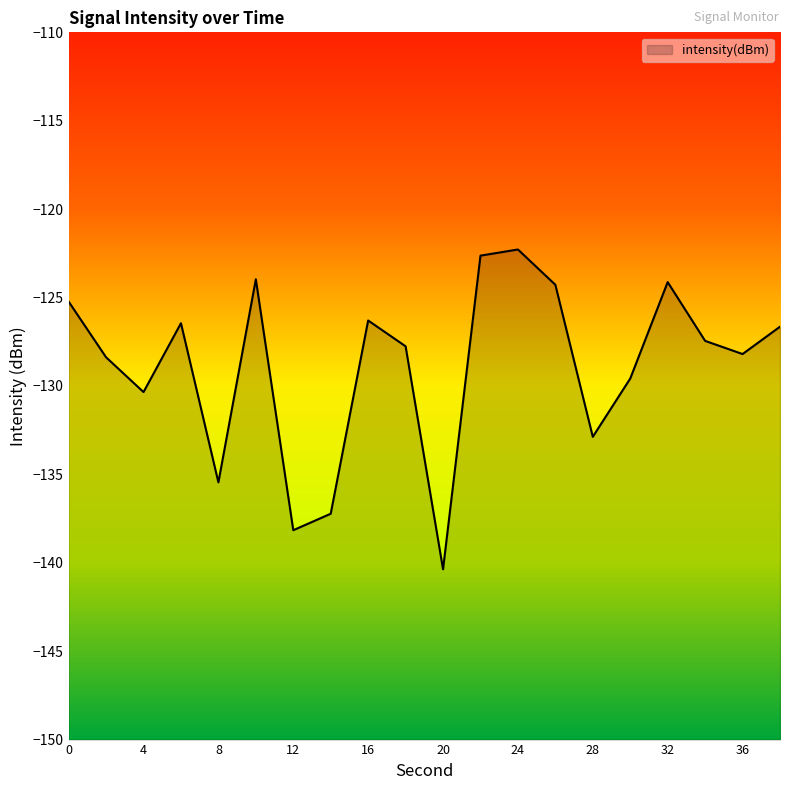

Count the number of values greater than -127.

9